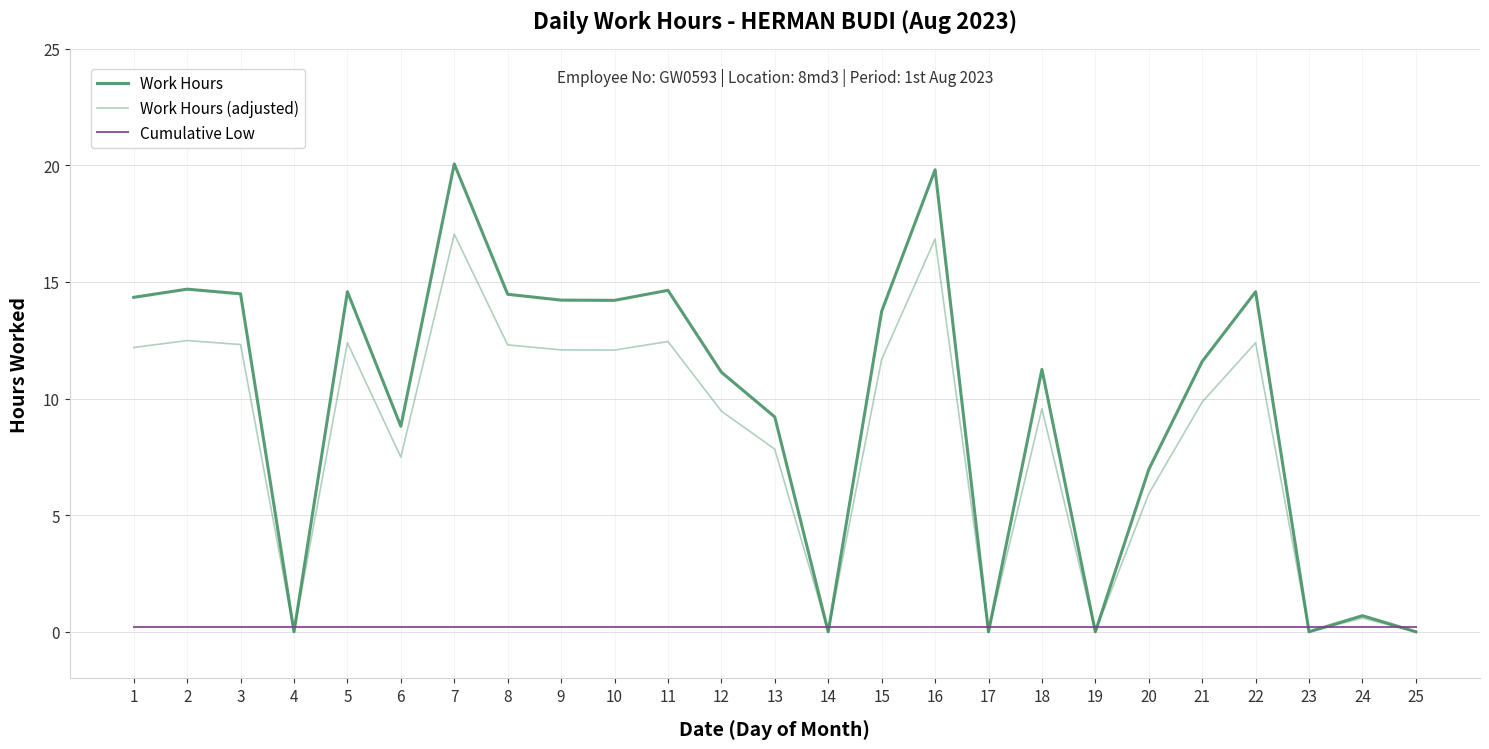

At which category is the sum across all series the highest?

7